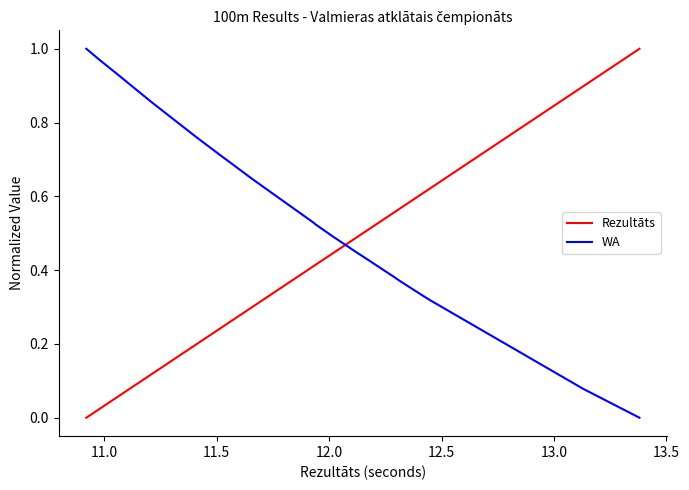

True or false: WA has more than 1 points higher than both neighbors.

False